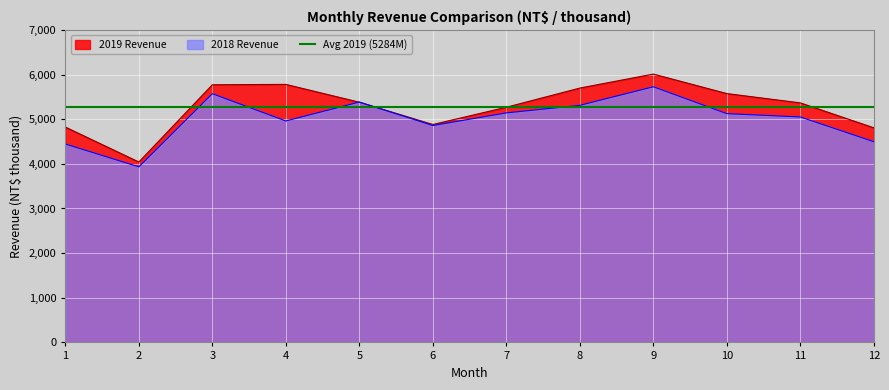

Is it true that 2019 Revenue equals 6011348 at 9?

True